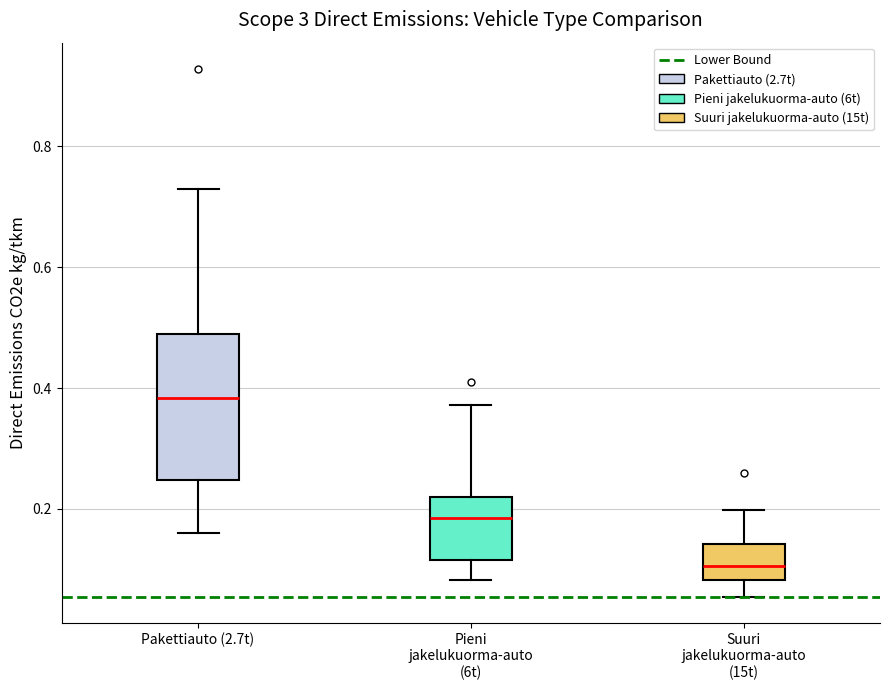

Where is the upper edge of the box for Suuri jakelukuorma-auto (15t) on the y-axis? The values are not printed on the chart, so give them approximately, as read against the axis.

0.14